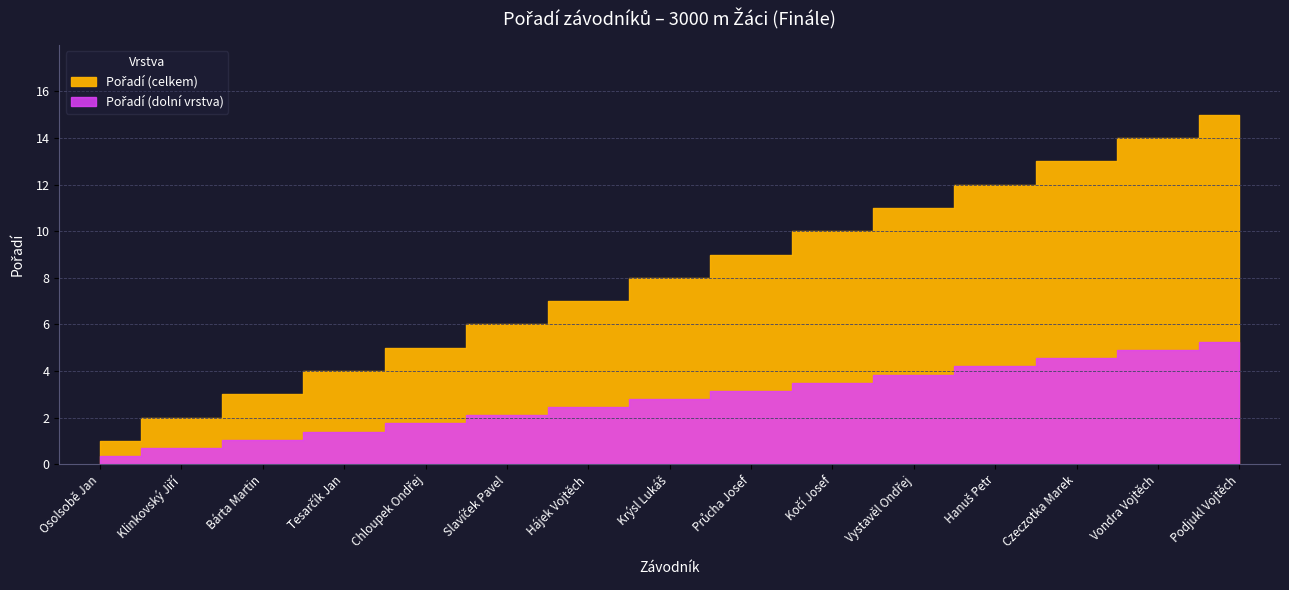

What is the label of the 7th point from the right?

Průcha Josef